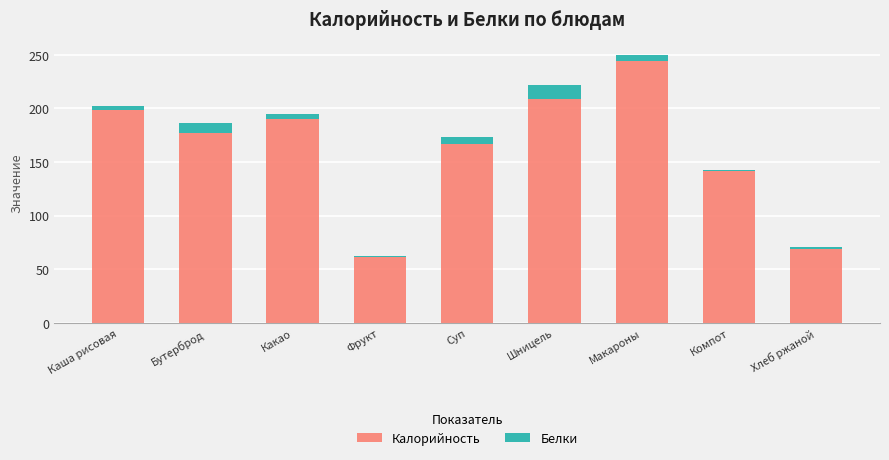

The Калорийность series shows 244.5 at Макароны. True or false?

True